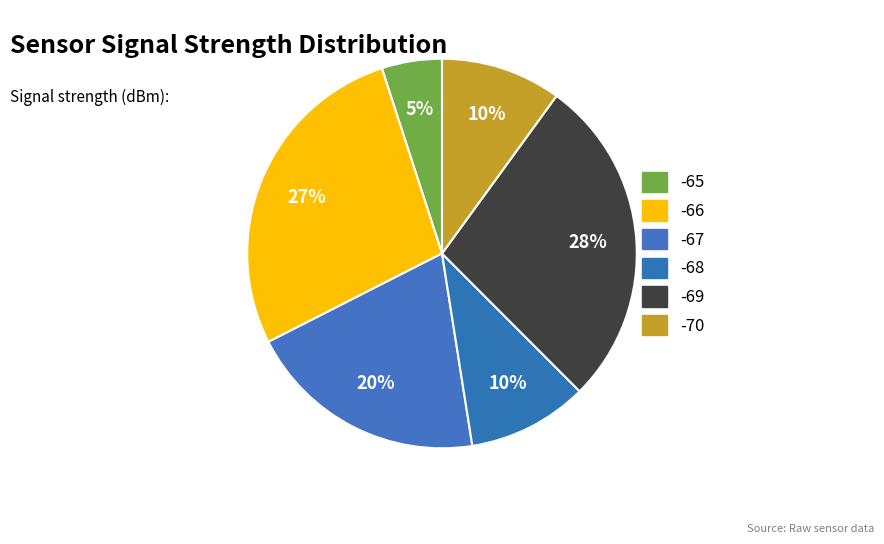

Count the number of slices in the pie.

6